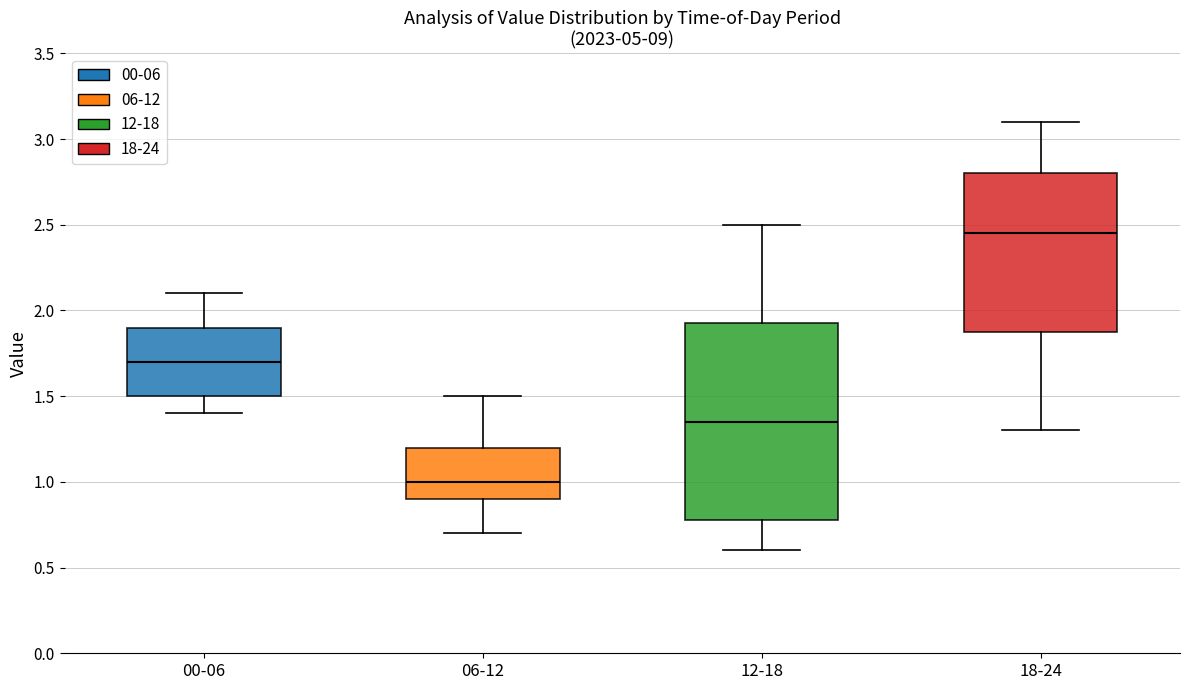

Where is the upper edge of the box for 00-06 on the y-axis? The values are not printed on the chart, so give them approximately, as read against the axis.

1.90